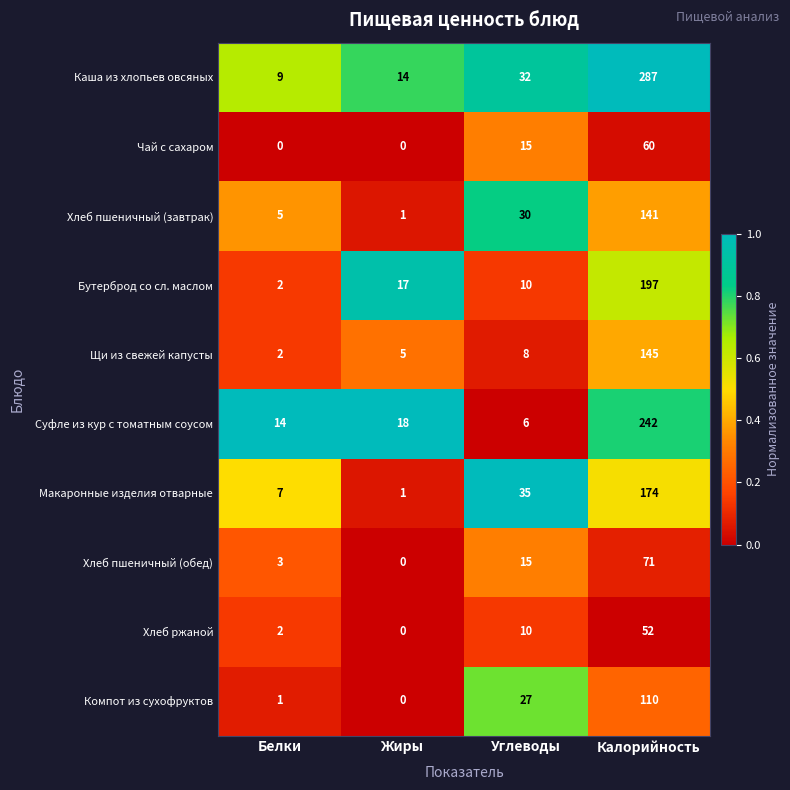

Which series has the largest range (max minus min)?

Каша из хлопьев овсяных